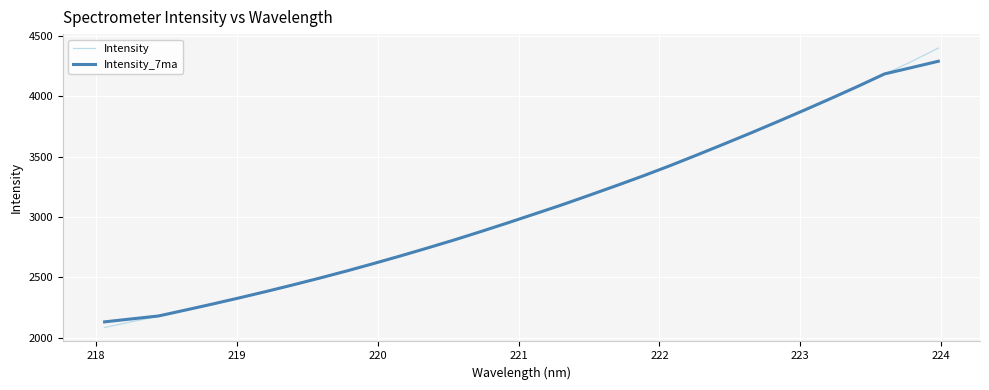

List the series in order of their peak value, lowest first.

Intensity_7ma, Intensity